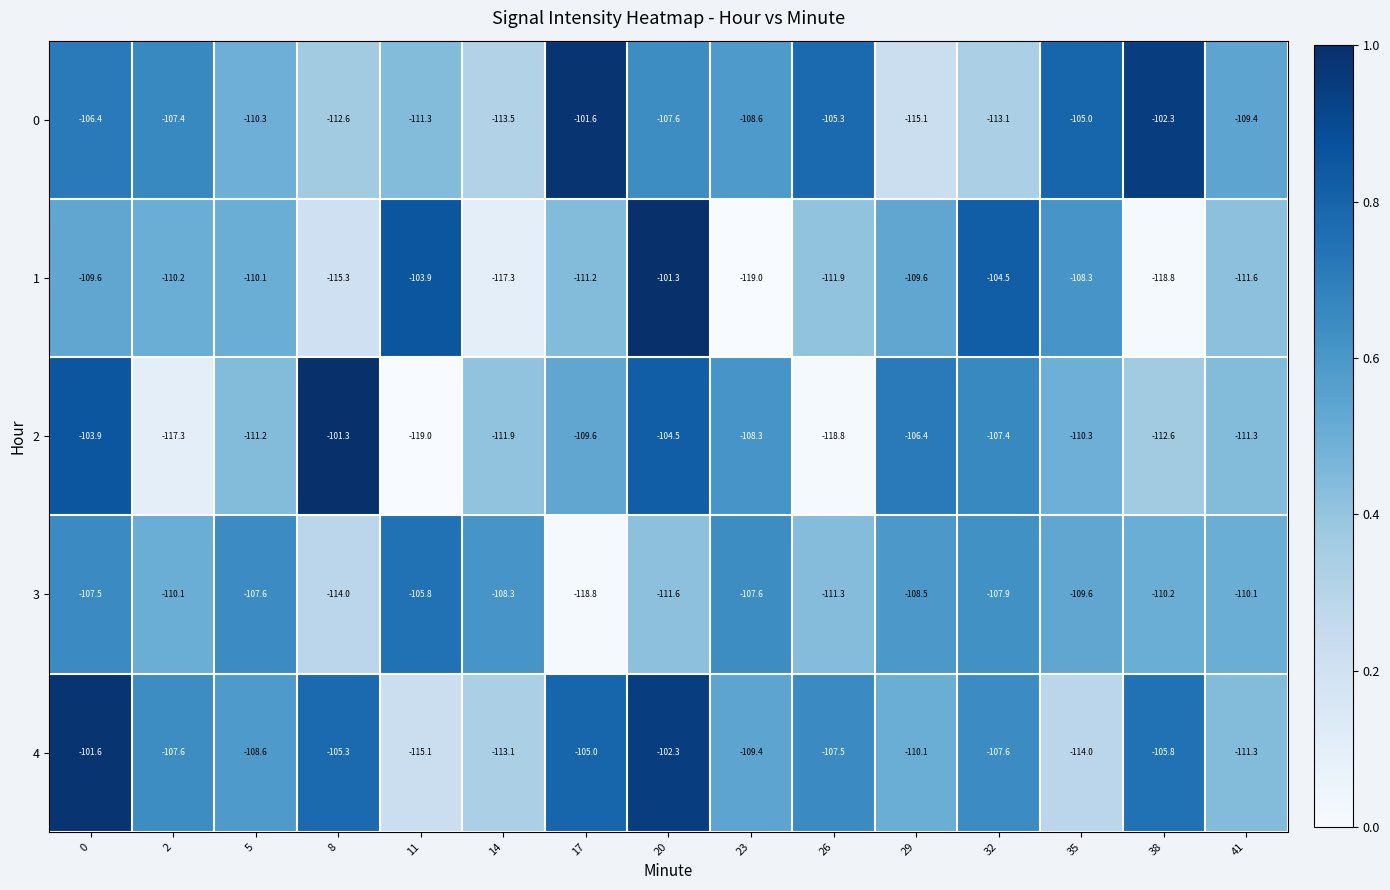

What is the spread (max minus min) of values at 8?

14.0